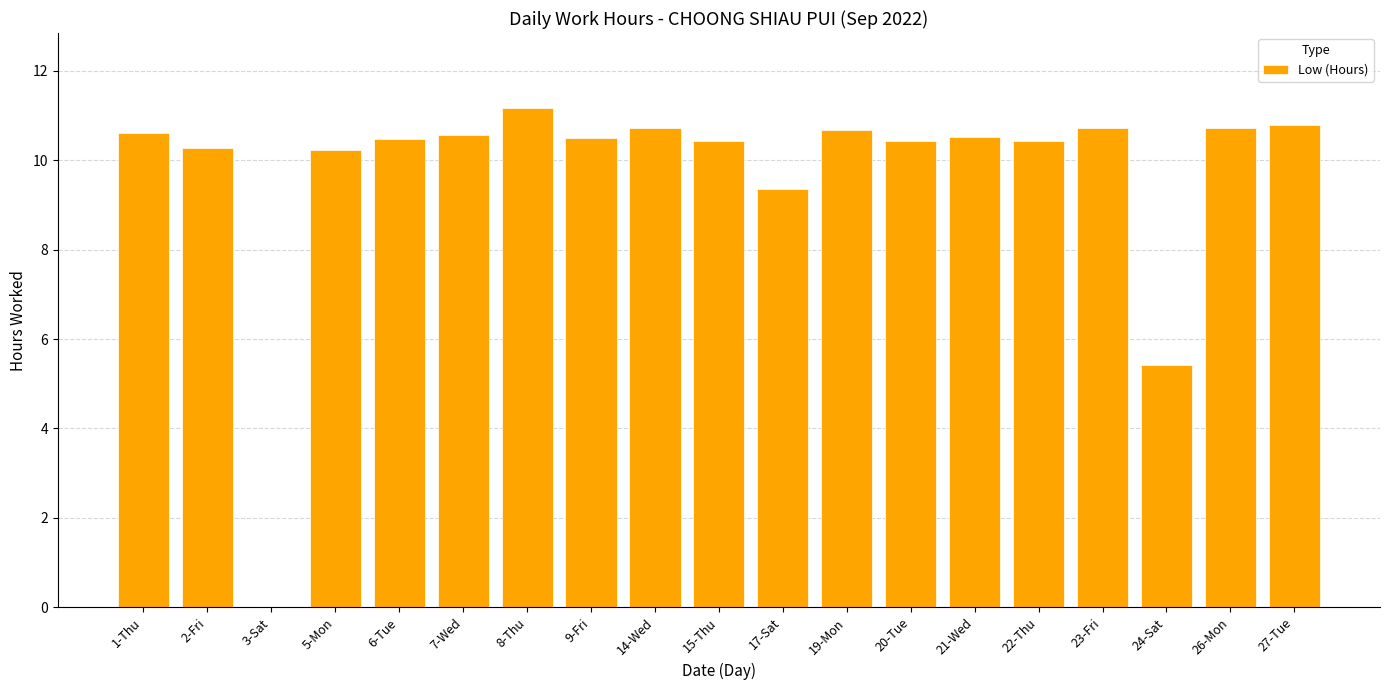

Is it true that the value at 5-Mon is 5.7?

False